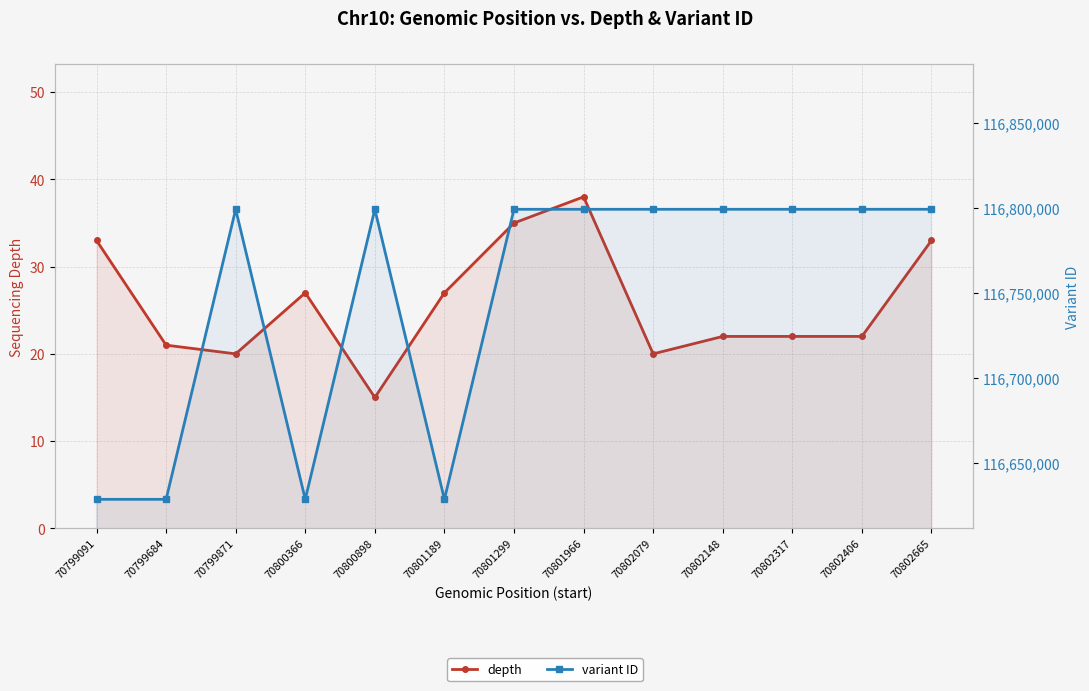

What is the highest value of the depth series?

38